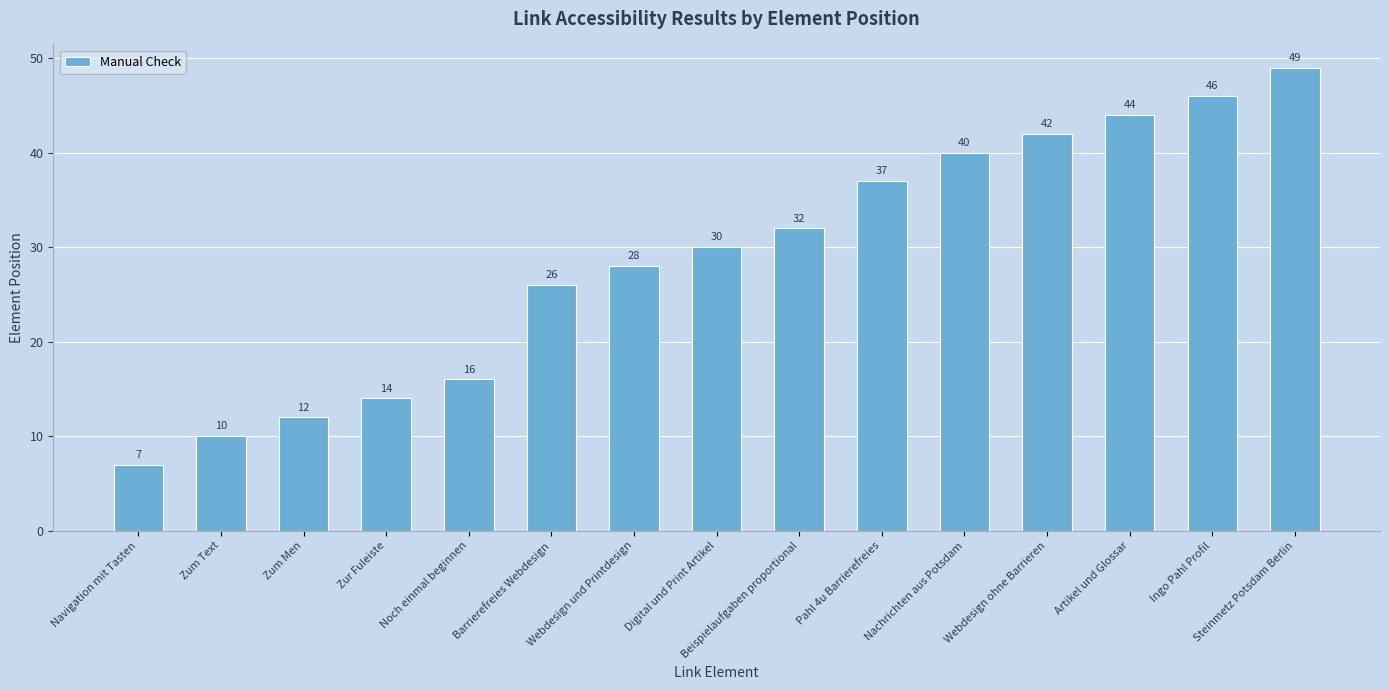

Rank the categories by value from lowest to highest.

Navigation mit Tasten, Zum Text, Zum Men, Zur Fuleiste, Noch einmal beginnen, Barrierefreies Webdesign, Webdesign und Printdesign, Digital und Print Artikel, Beispielaufgaben proportional, Pahl 4u Barrierefreies, Nachrichten aus Potsdam, Webdesign ohne Barrieren, Artikel und Glossar, Ingo Pahl Profil, Steinmetz Potsdam Berlin